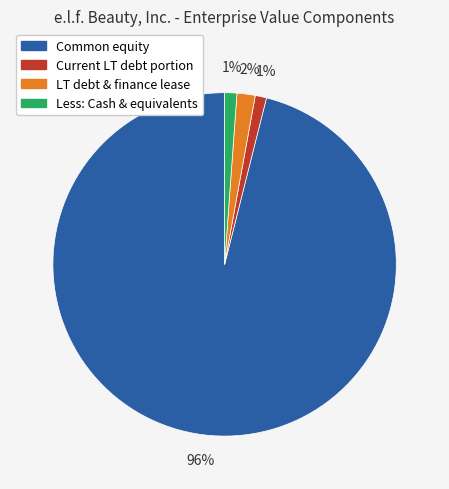

Does any single category account for the majority?

Yes